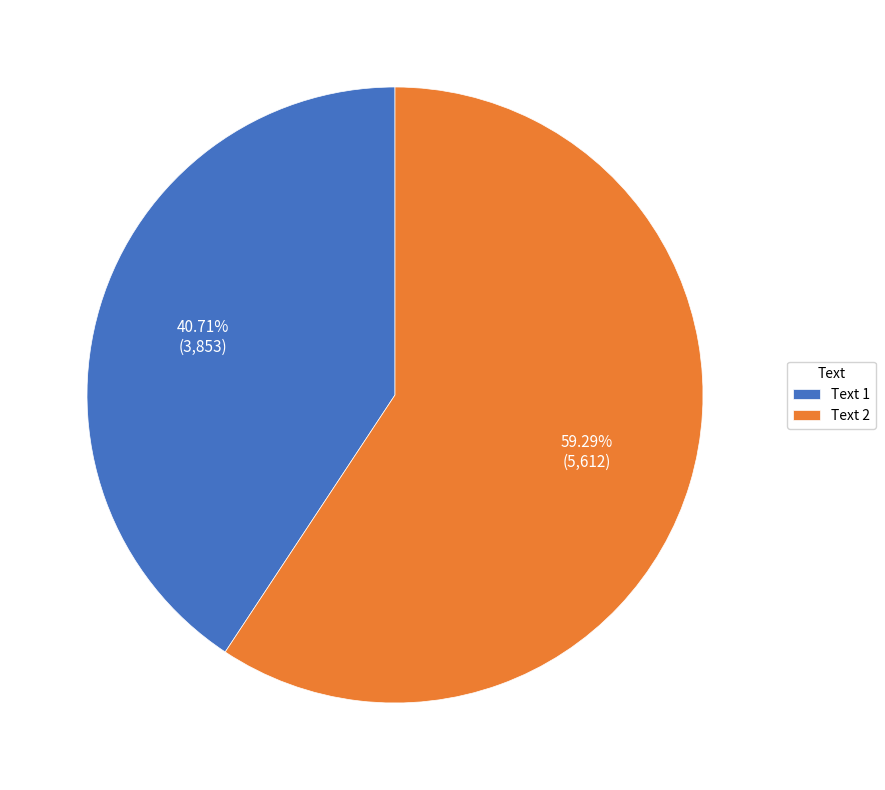

Which category has the biggest portion of the pie?

Text 2